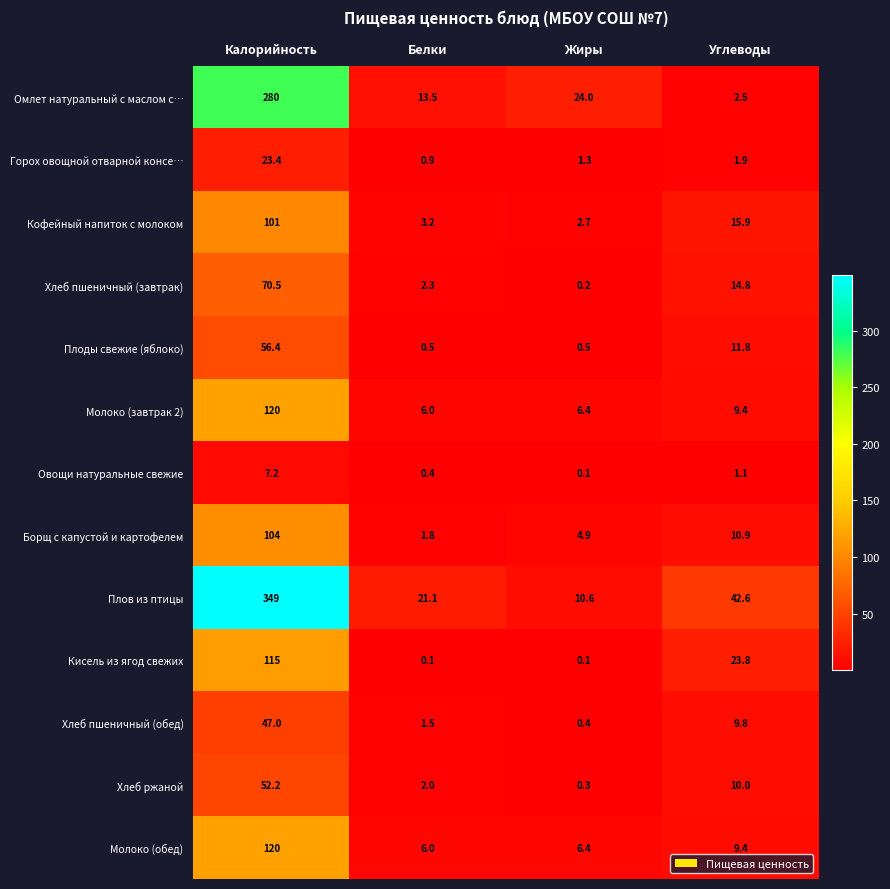

Which series has the largest total across all categories?

Плов из птицы